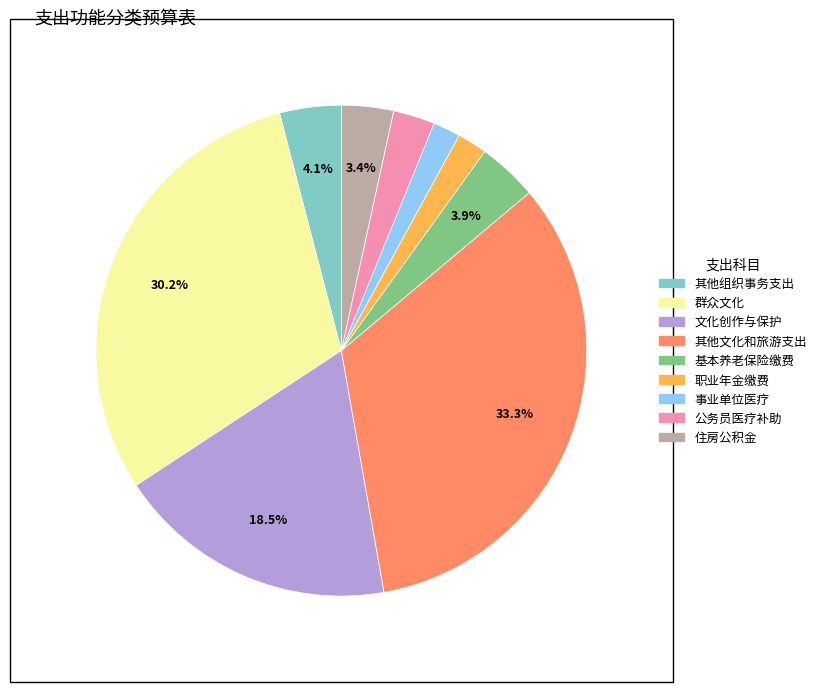

Does any single category account for the majority?

No